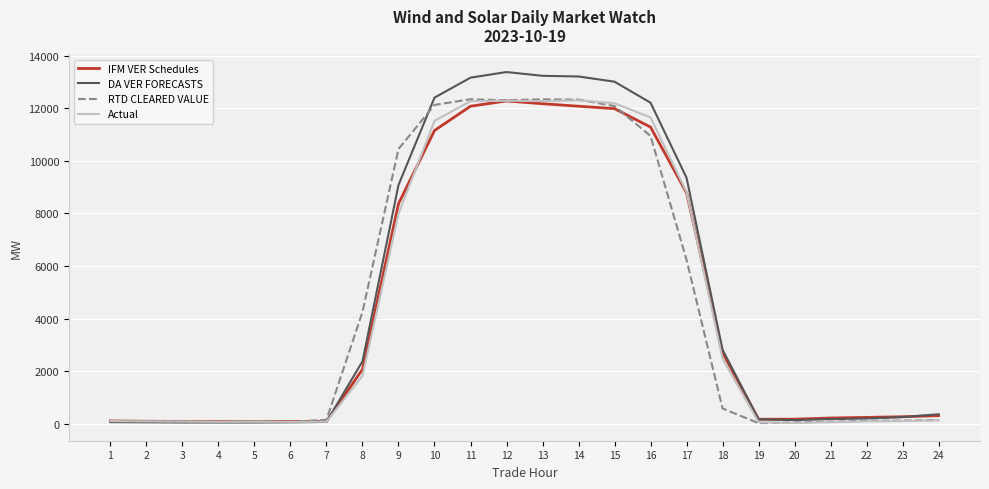

What is the maximum value for IFM VER Schedules?

12279.1